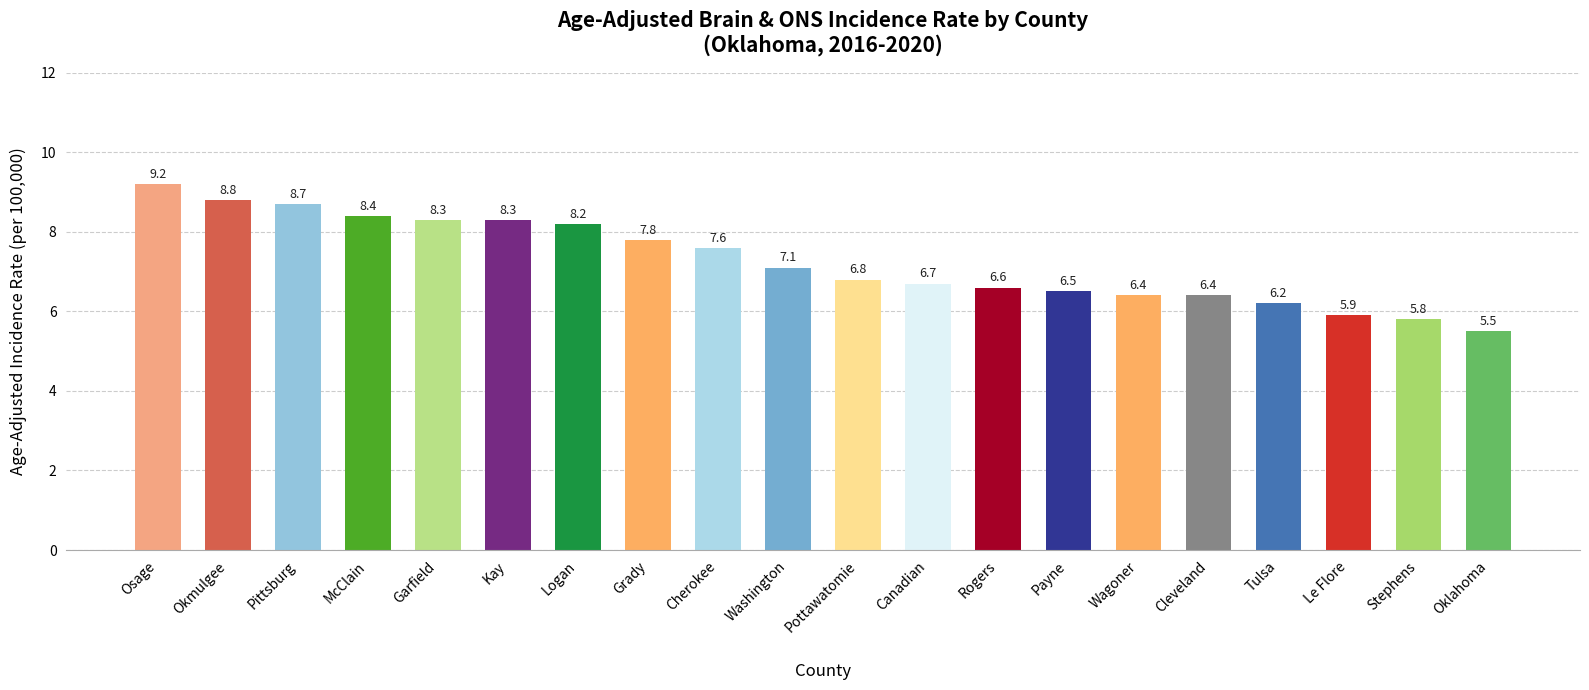

How many values are below 7?

10